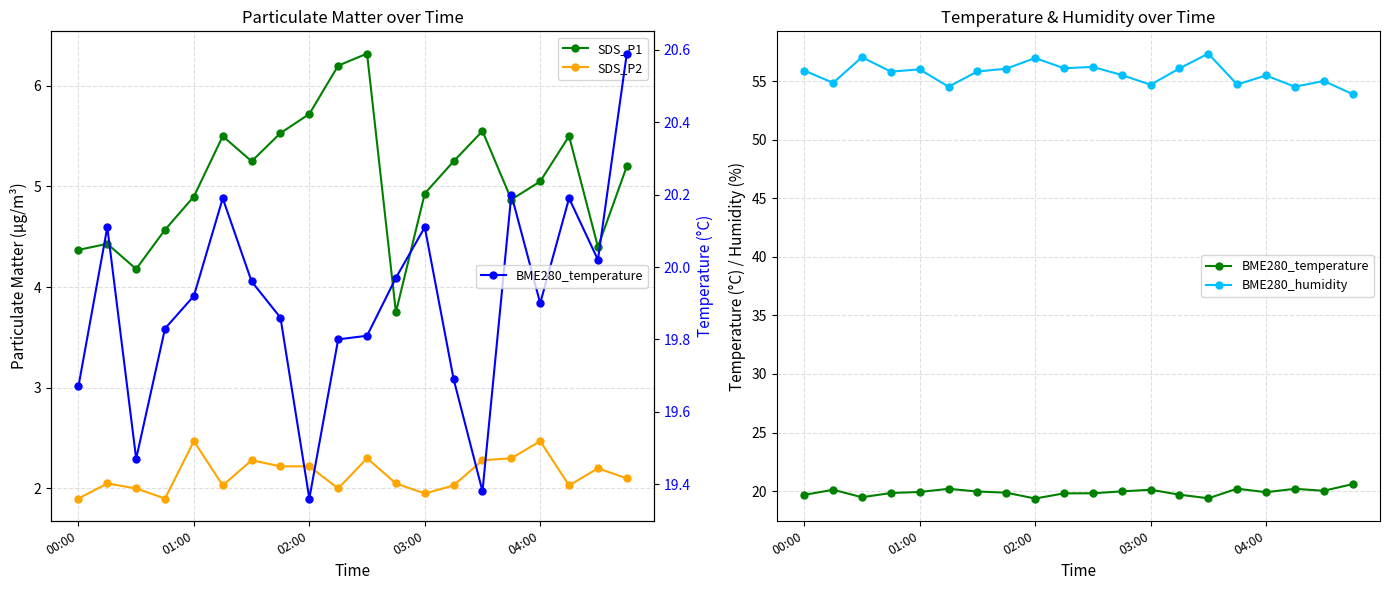

Between 8 and 15, which series saw the biggest shift?

BME280_humidity